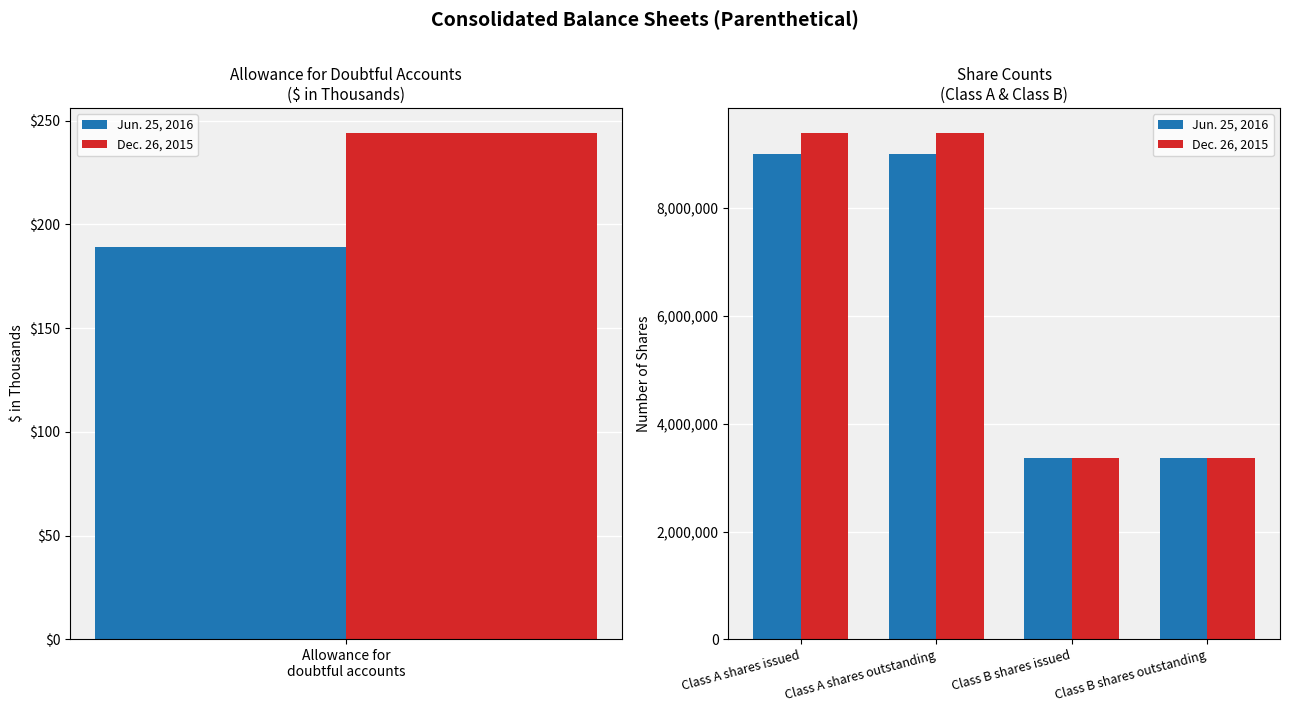

What is the value of the Dec. 26, 2015 bar at the 1st from the left?

9389005